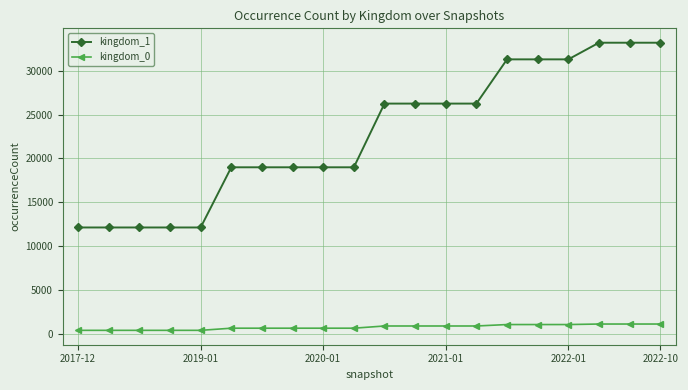

Which series has the largest total across all categories?

kingdom_1